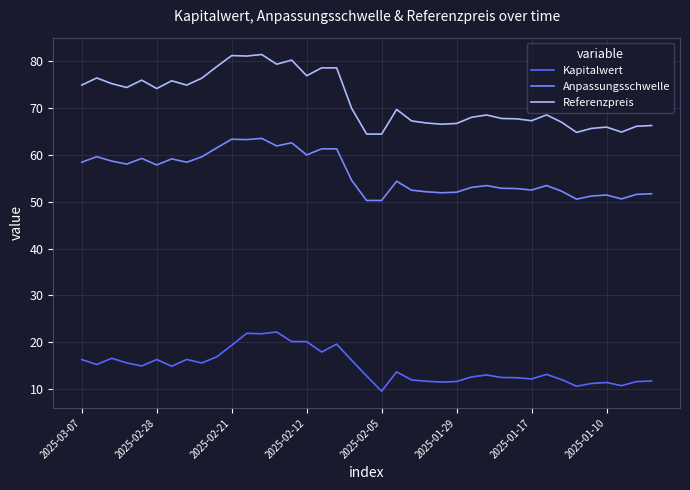

What is the maximum value shown in the chart?

81.5